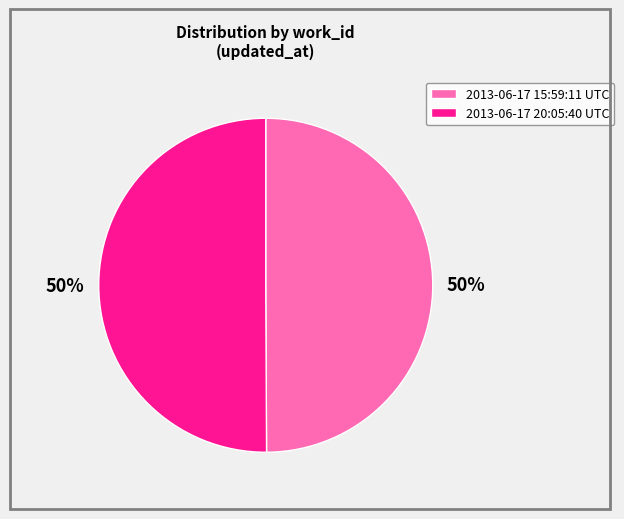

How many slices are in this pie chart?

2